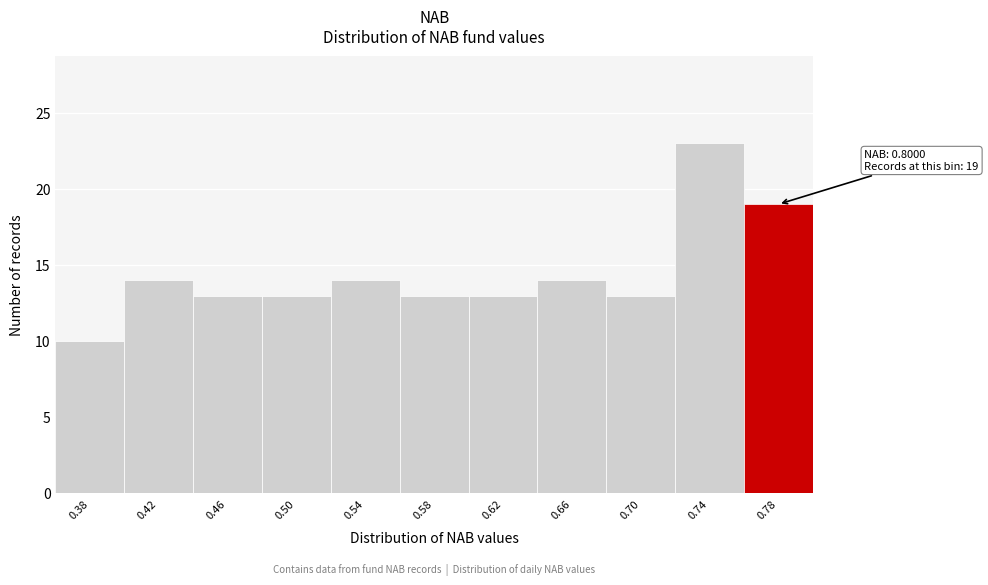

Reading left to right, list all the values displayed in this chart.

0.38=10	0.42=14	0.46=13	0.50=13	0.54=14	0.58=13	0.62=13	0.66=14	0.70=13	0.74=23	0.78=19